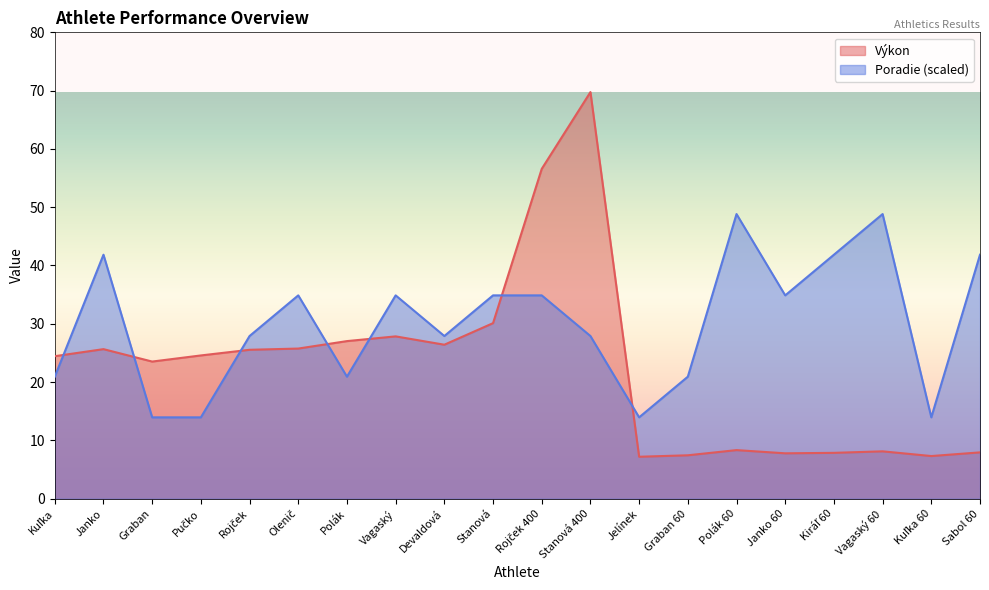

Does the chart display data point markers on the line(s)?

No